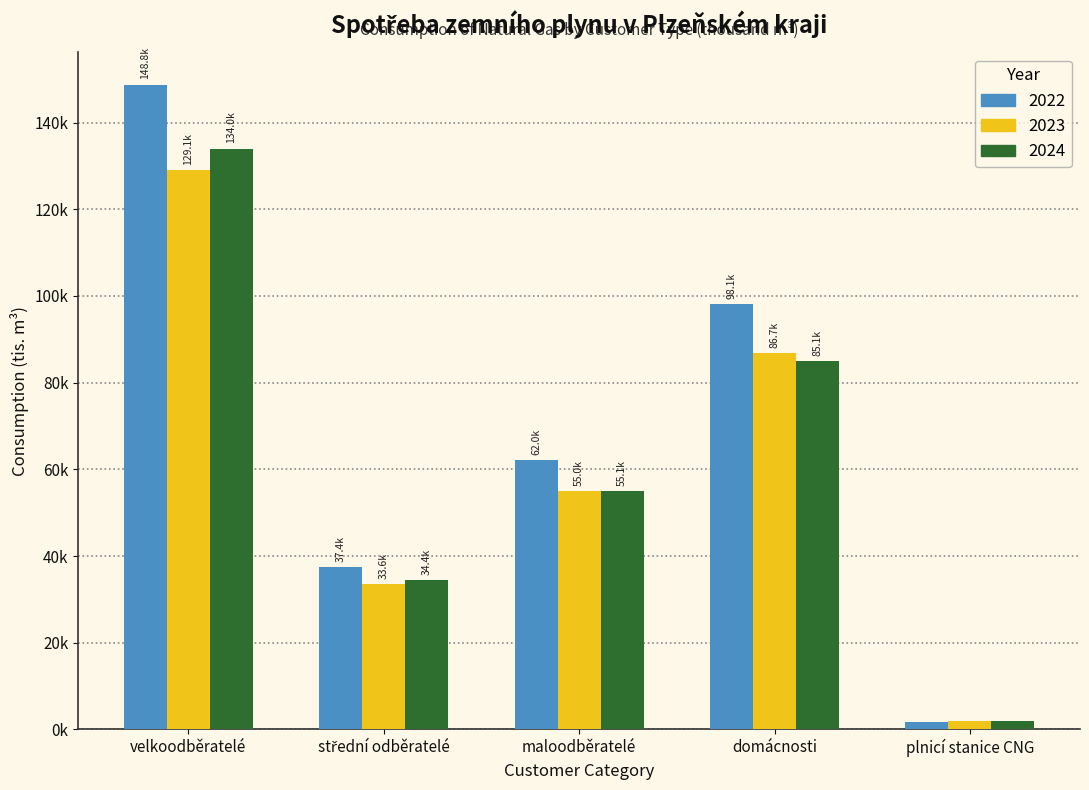

Does the chart contain any negative values?

No